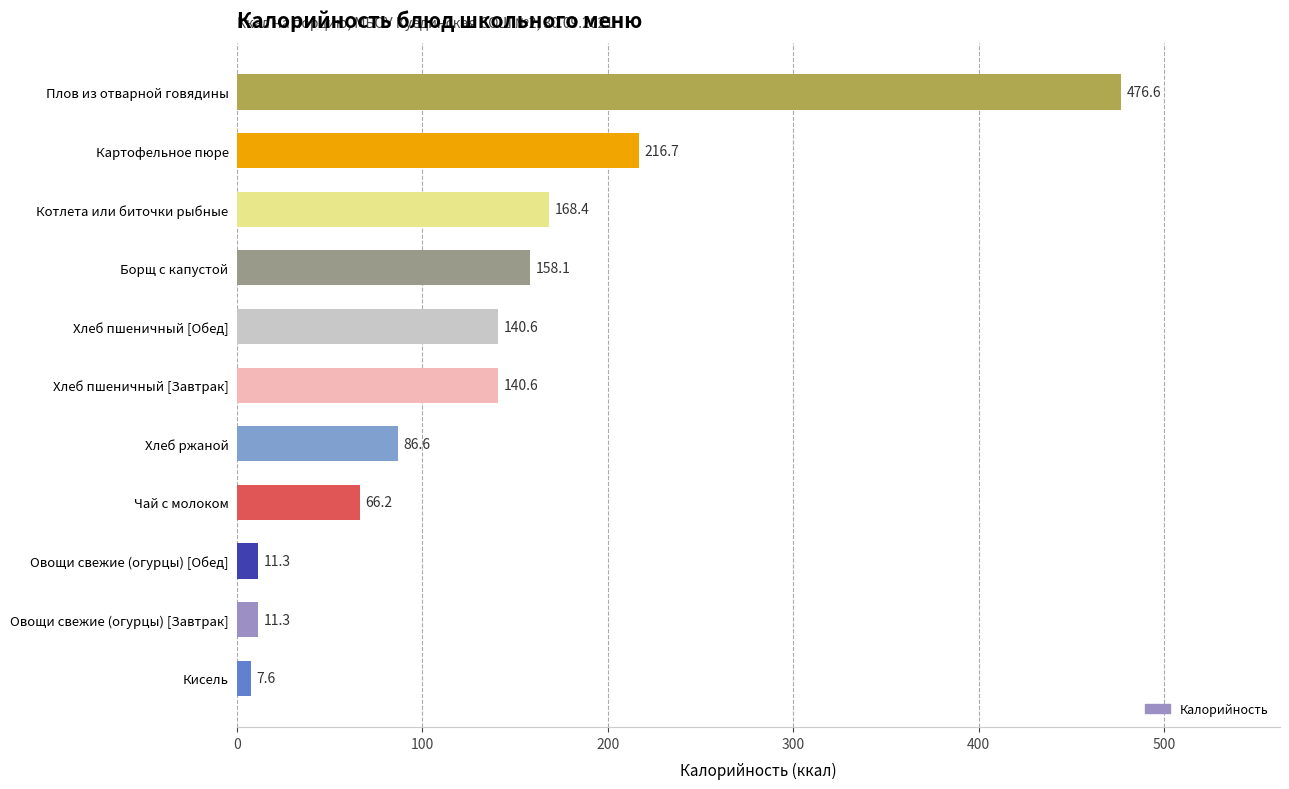

How many data points are above 140?

6